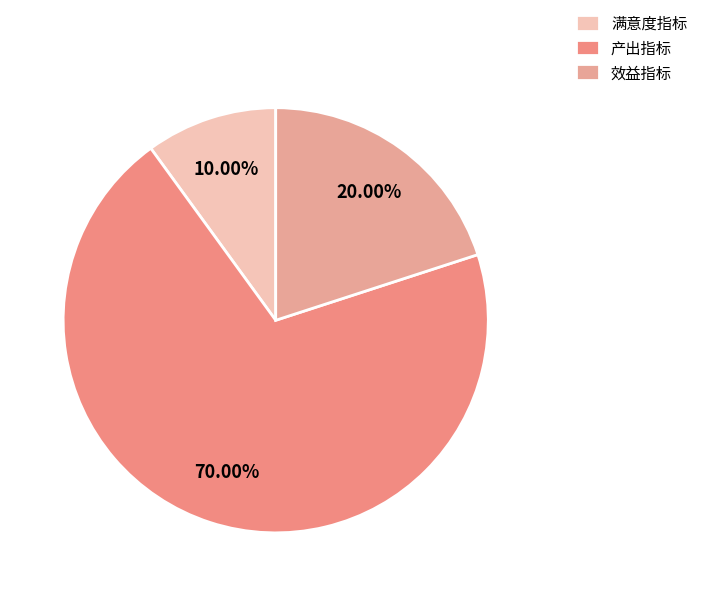

What is the smallest slice in the pie chart?

满意度指标